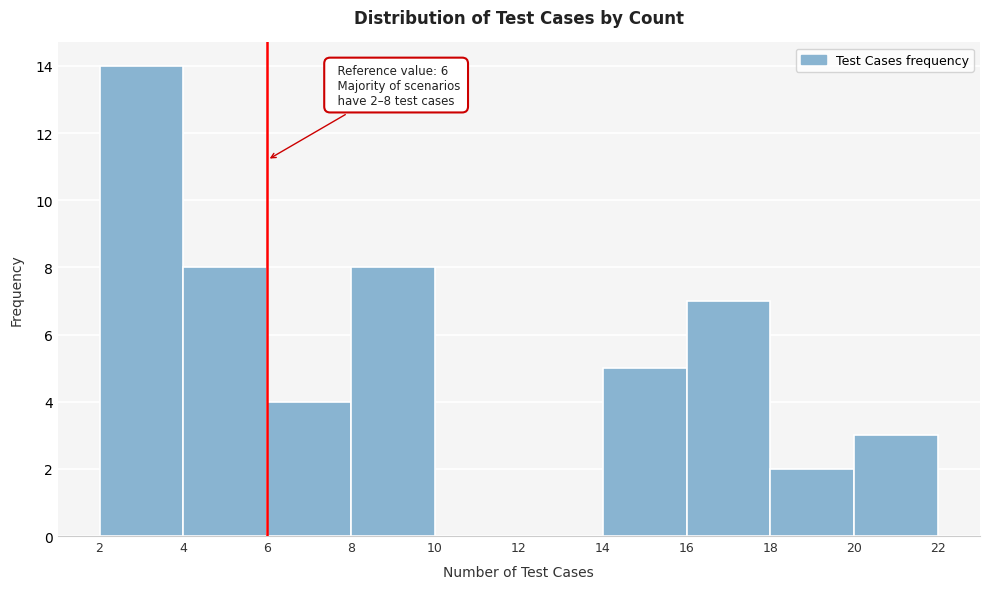

Which range on the x-axis has the tallest bar?

2 to 4